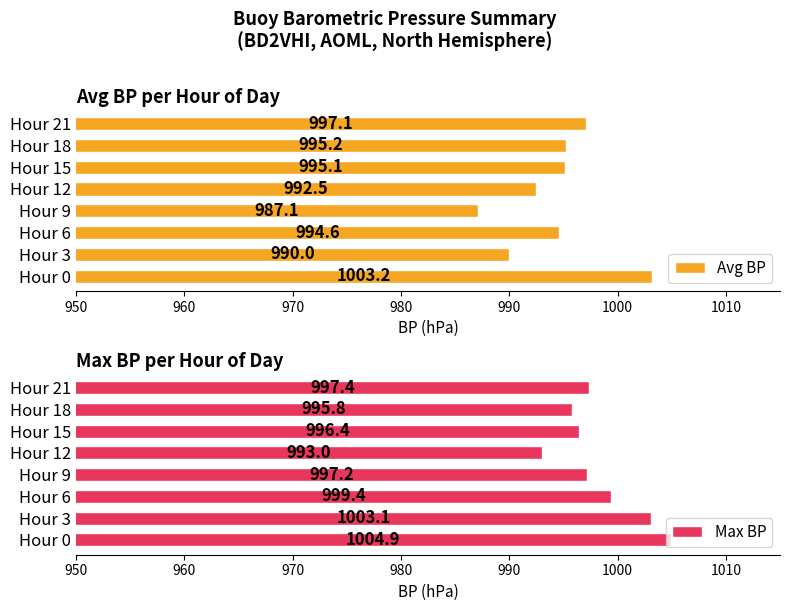

What are all the series names shown in the legend?

Avg BP, Max BP